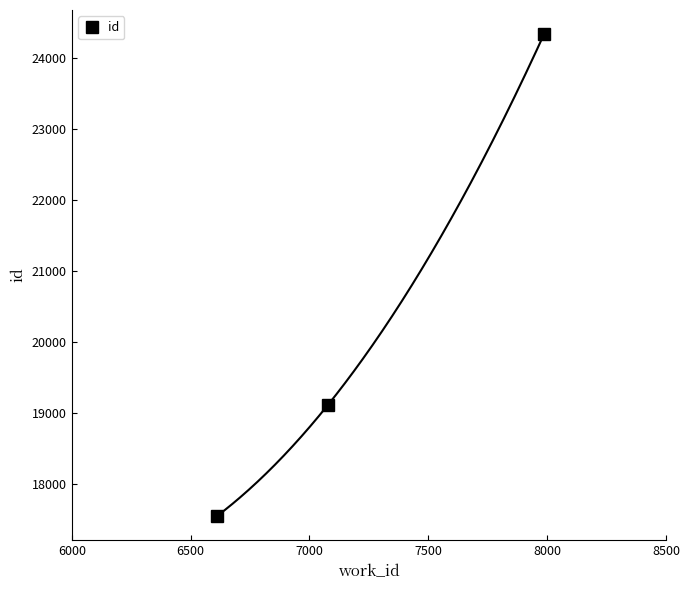

What is the highest value of the id series?

24331